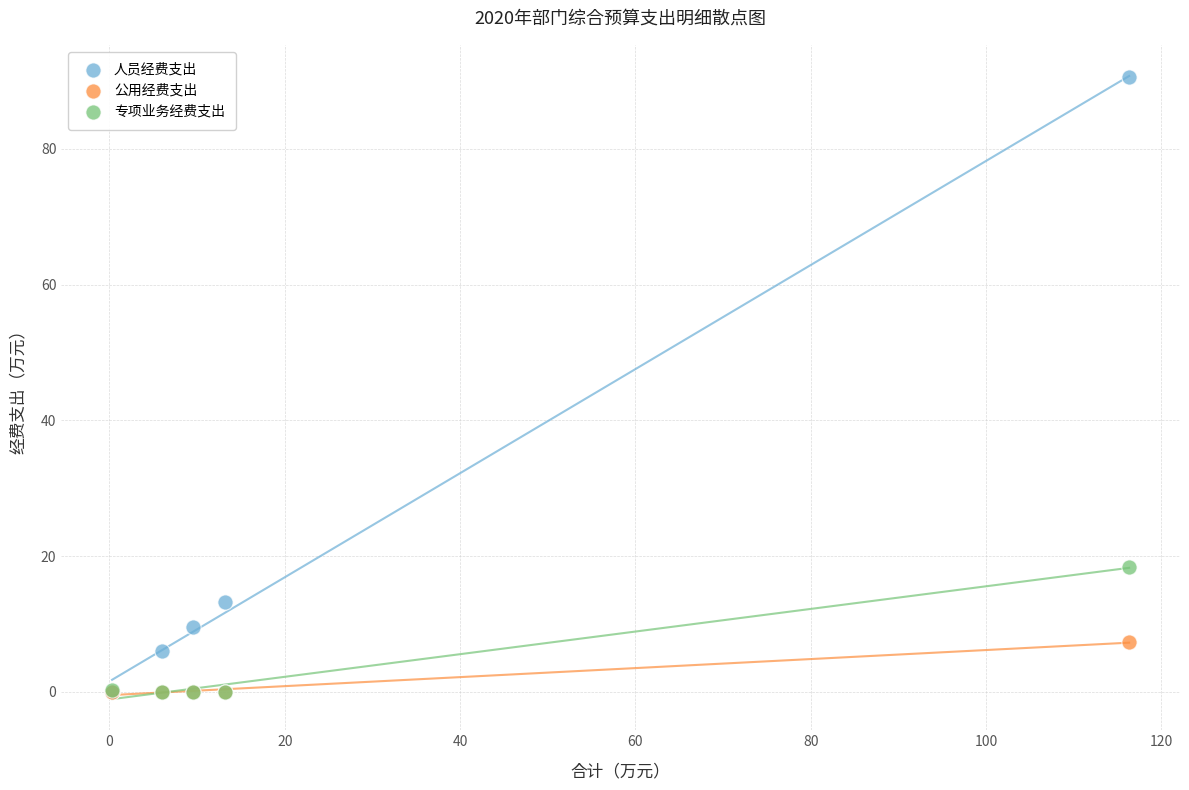

In the 人员经费支出 series, what Y value is closest to 45?

13.2